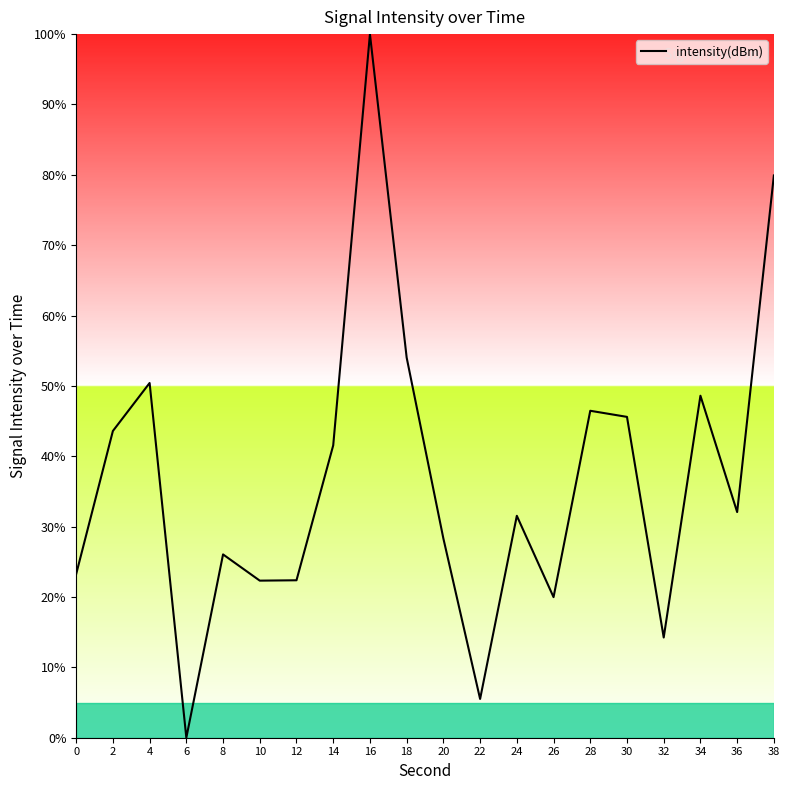

Which category has the highest value across all series?

16